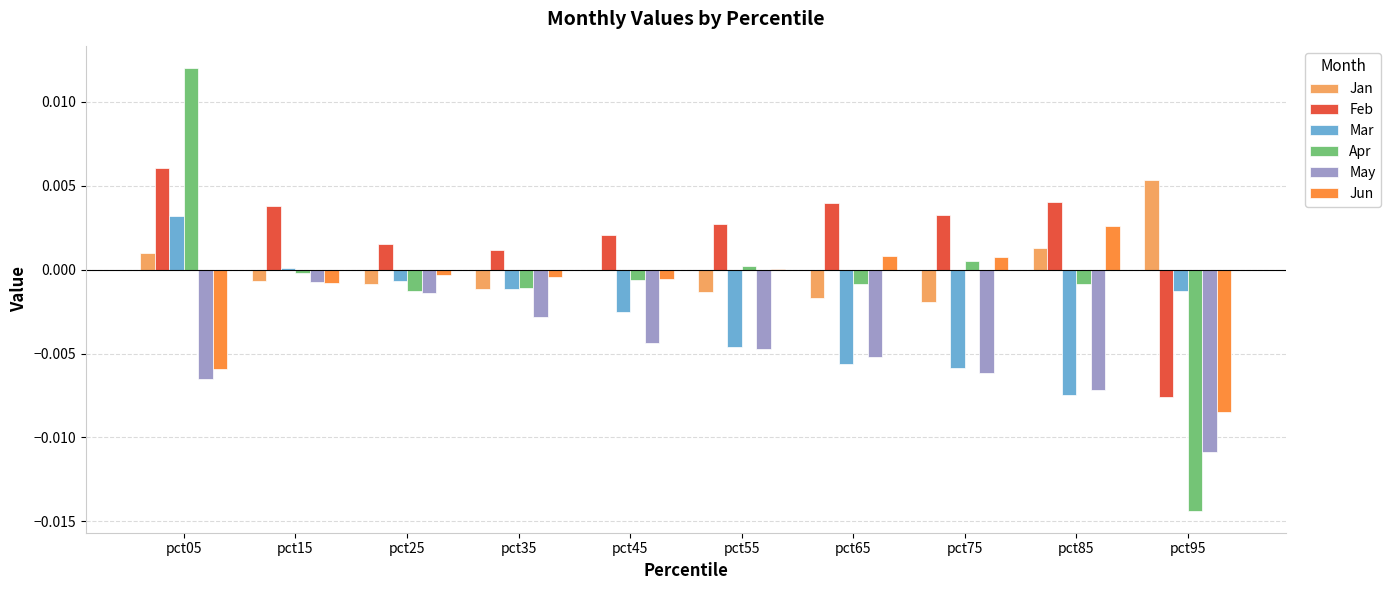

What are all the series names shown in the legend?

Jan, Feb, Mar, Apr, May, Jun